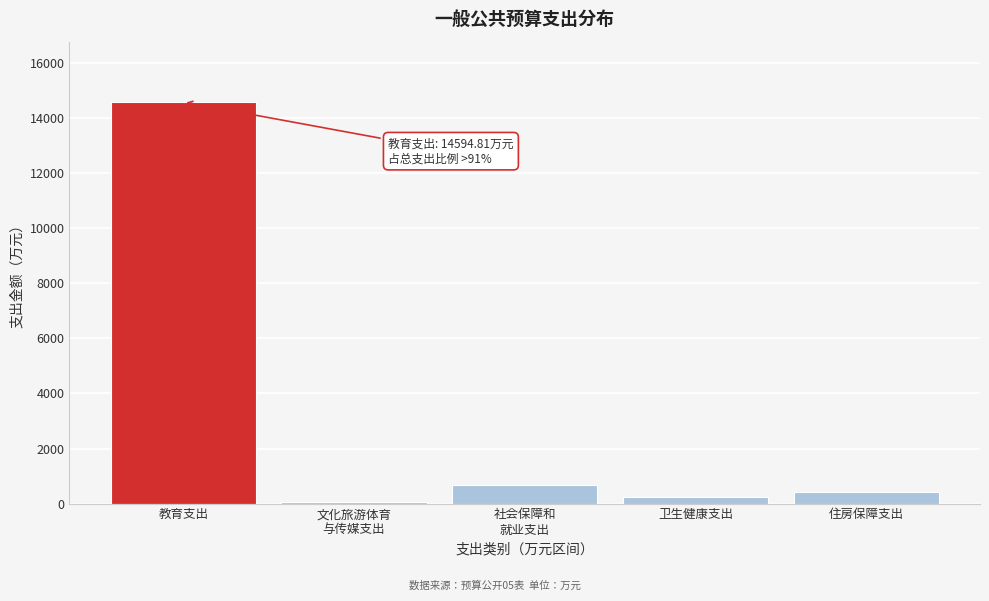

Reading left to right, what are all the values shown in this chart?

14594.8	55.0	681.4	238.5	408.8